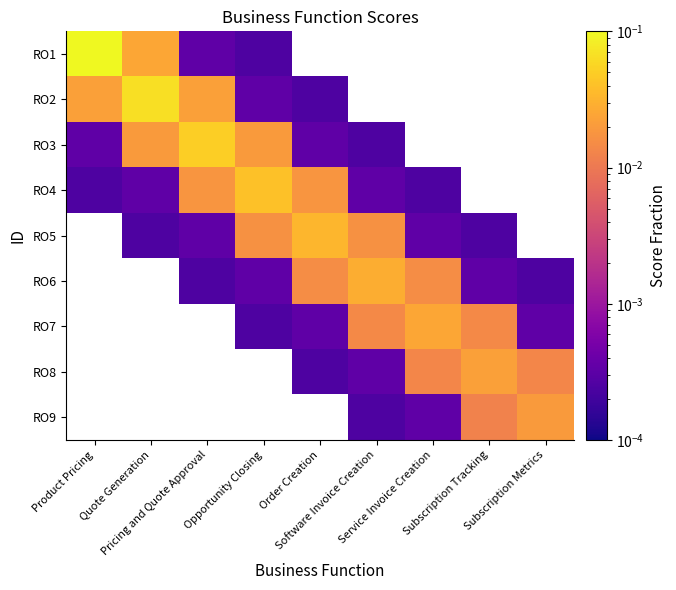

Which category has the highest value in the RO2 series?

Quote Generation